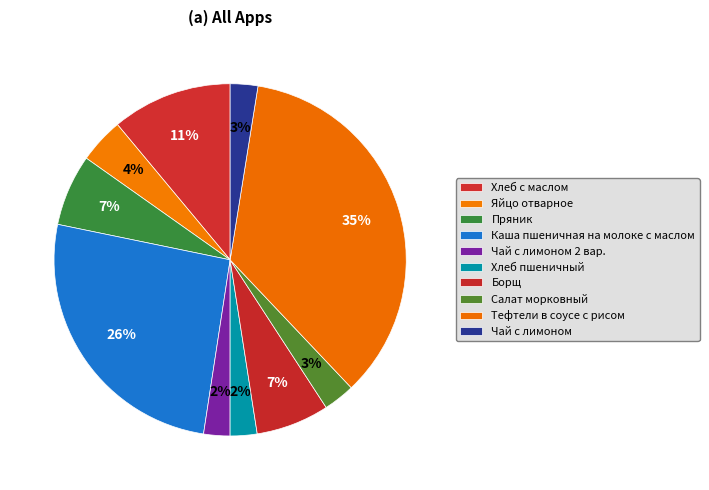

What is the largest slice in the pie chart?

Тефтели в соусе с рисом